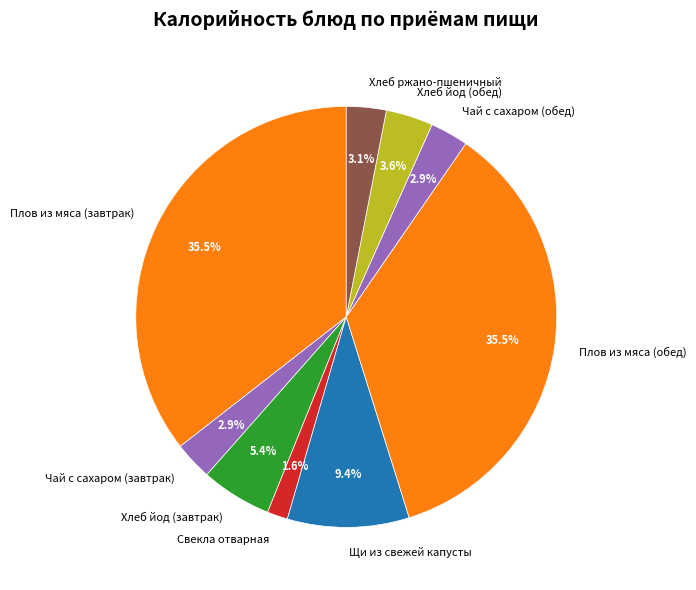

What portion of the pie excludes Щи из свежей капусты?

90.6%